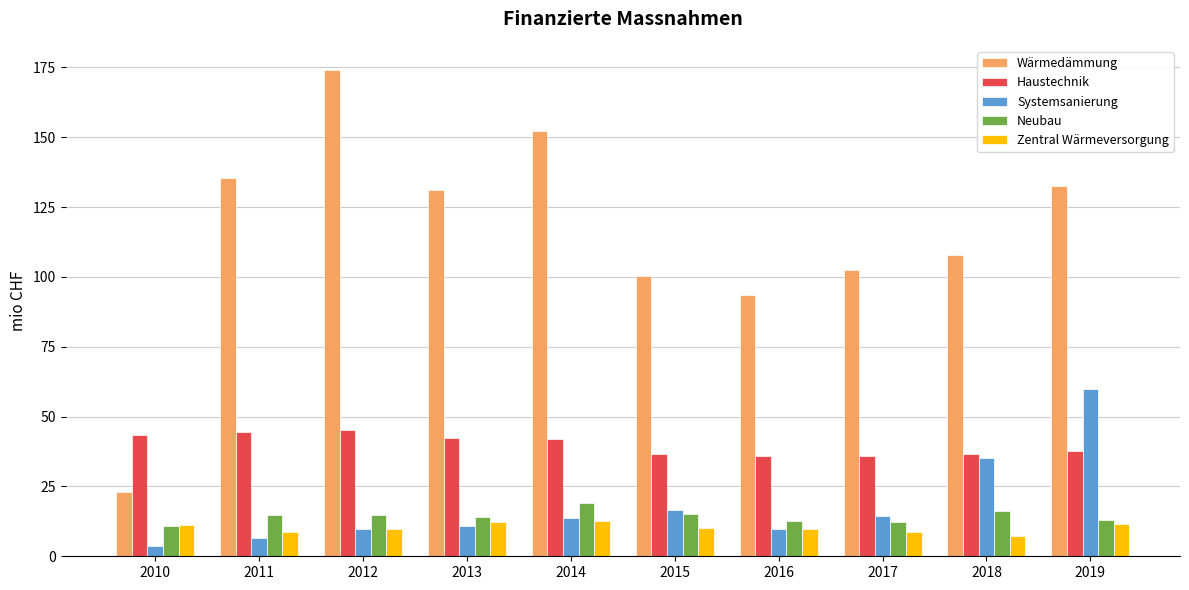

Is the value of Systemsanierung at 2019 greater than the value of Wärmedämmung at 2018?

No